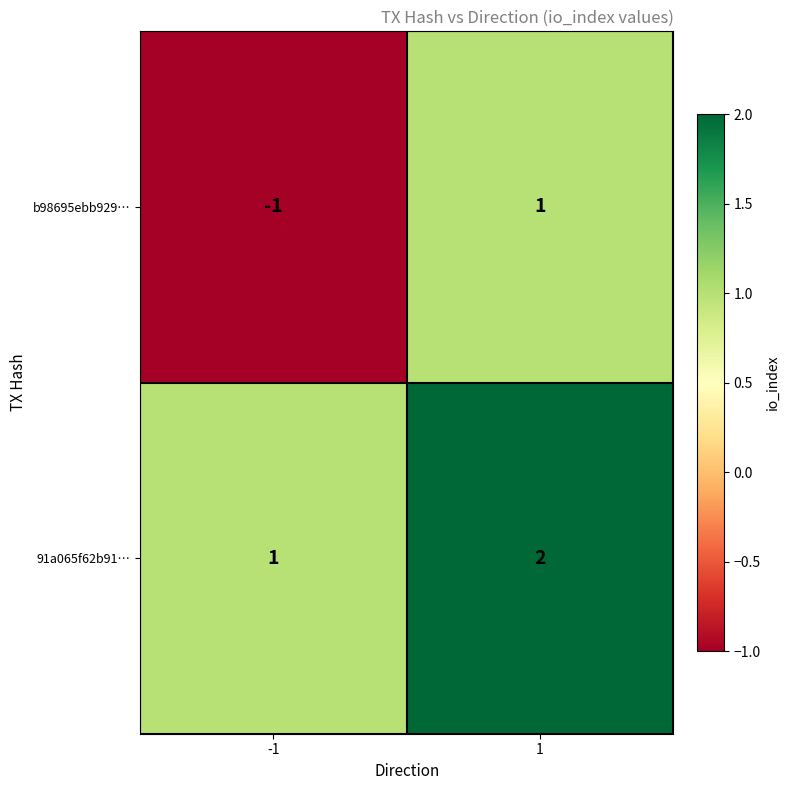

Reading left to right, transcribe all the data shown in this chart.

b98695ebb929…: -1=-1	1=1
91a065f62b91…: -1=1	1=2